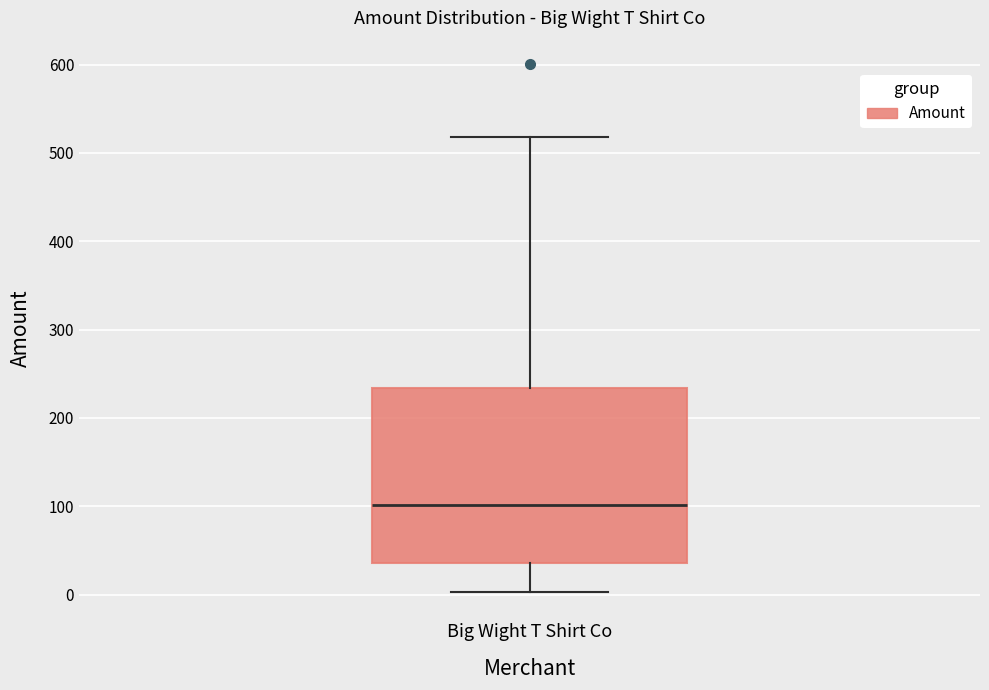

Transcribe this box plot: give where the median line is, the range the box spans, and where the two whiskers end, as read against the y-axis. The values are not printed on the chart, so give them approximately, as read against the axis.

median 100, box 40 to 230, whiskers 0 to 520